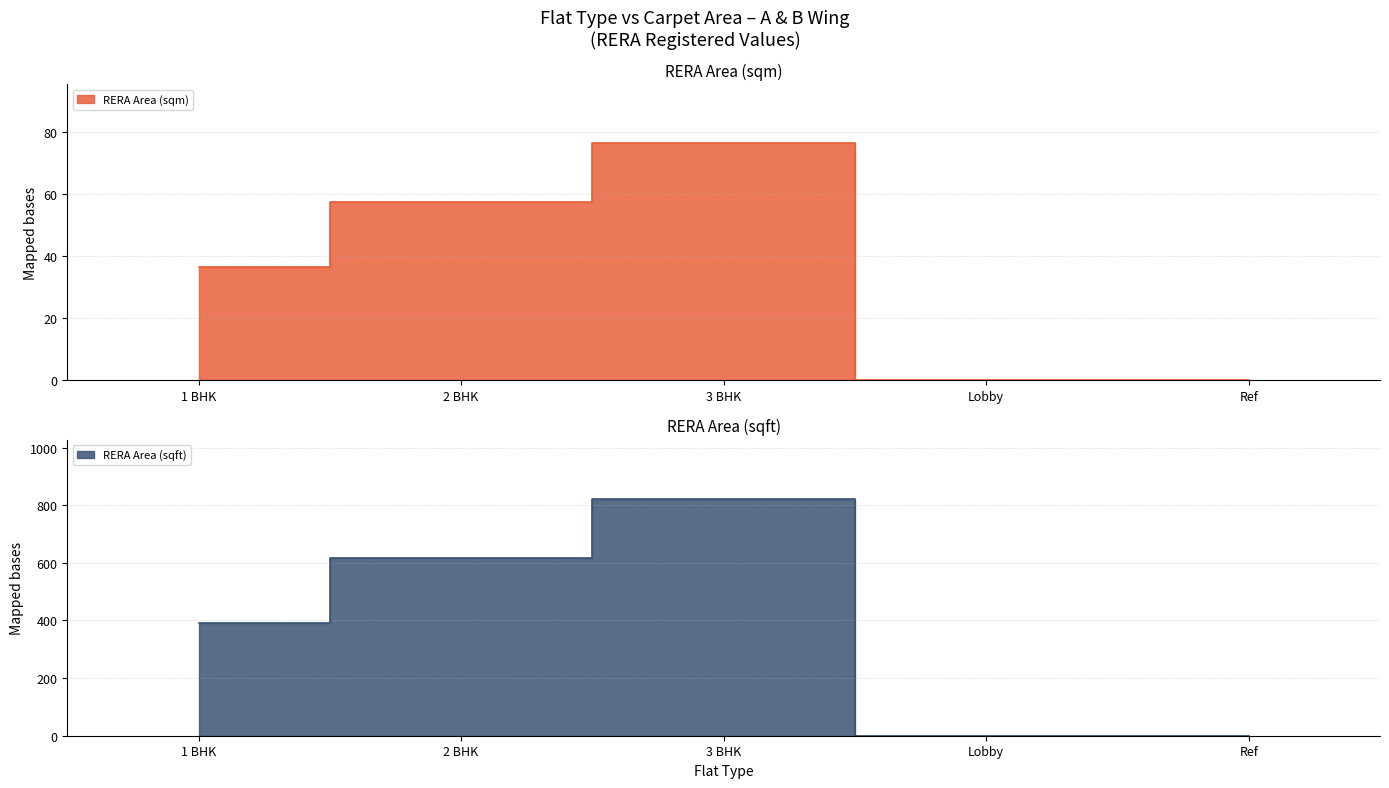

Reading left to right, what are all the values shown in this chart?

RERA Area (sqm): 1 BHK=36.4	2 BHK=57.4	3 BHK=76.4	Lobby=0.0	Ref=0.0
RERA Area (sqft): 1 BHK=391.7	2 BHK=617.9	3 BHK=822.4	Lobby=0.0	Ref=0.0